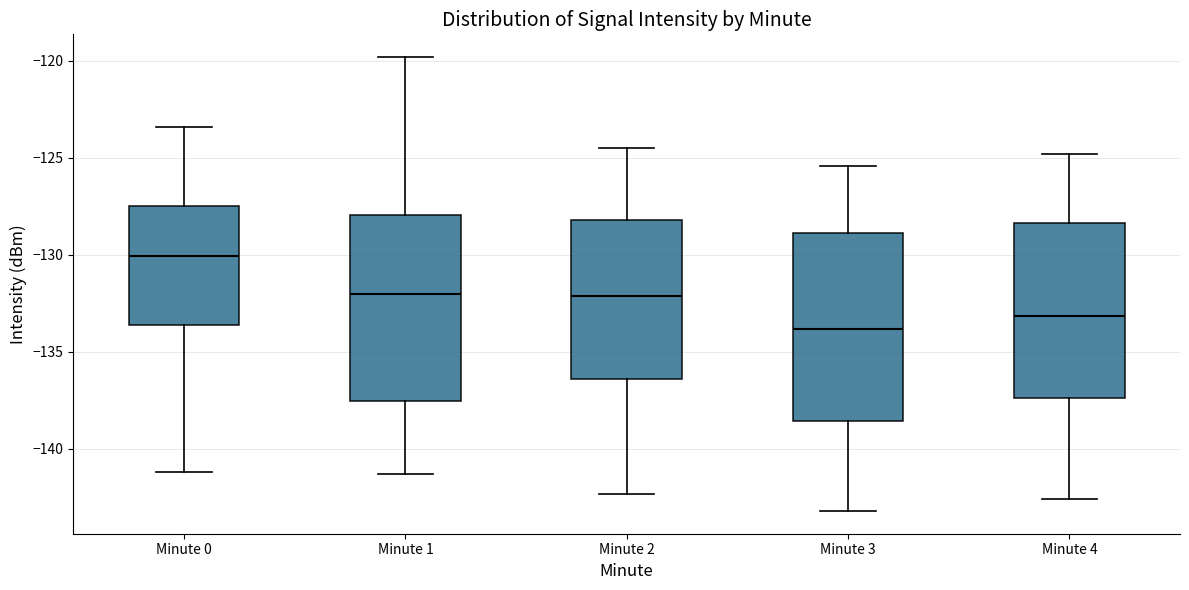

Reading left to right, transcribe this box plot: for each box, give where its median line is, the range the box spans, and where its two whiskers end, as read against the y-axis. The values are not printed on the chart, so give them approximately, as read against the axis.

Minute 0: median -130.0, box -133.5 to -127.5, whiskers -141.0 to -123.5
Minute 1: median -132.0, box -137.5 to -128.0, whiskers -141.5 to -120.0
Minute 2: median -132.0, box -136.5 to -128.0, whiskers -142.5 to -124.5
Minute 3: median -134.0, box -138.5 to -129.0, whiskers -143.0 to -125.5
Minute 4: median -133.0, box -137.5 to -128.5, whiskers -142.5 to -125.0